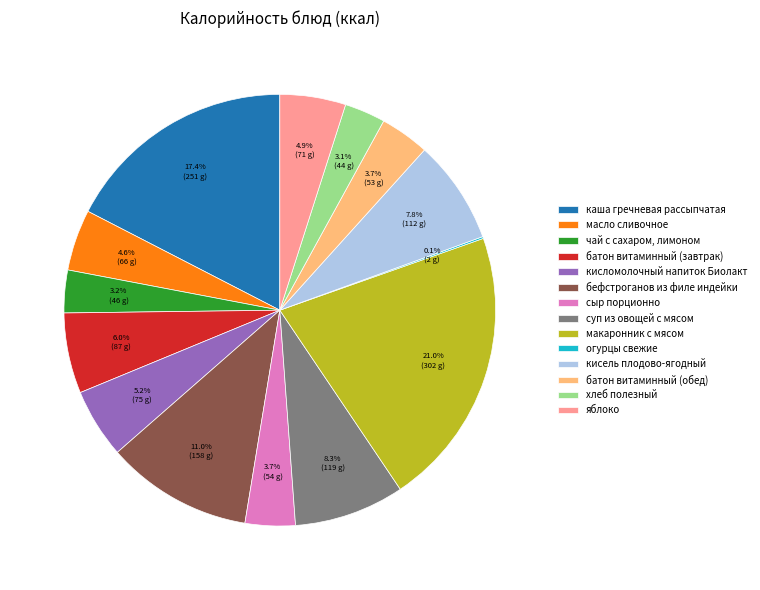

What percentage is NOT represented by кисломолочный напиток Биолакт?

94.8%